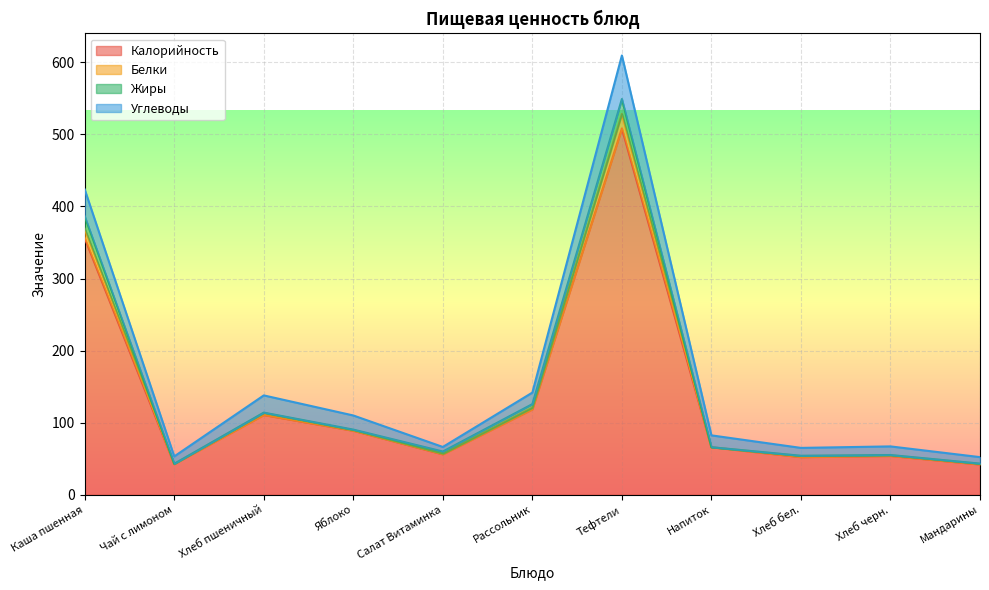

The value of Калорийность at Рассольник is 118.5. True or false?

True